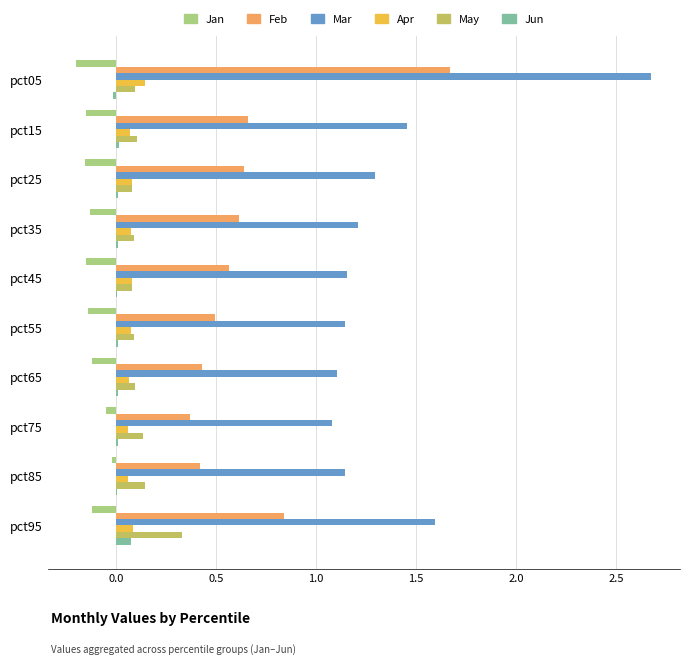

How many categories are shown in the chart?

10